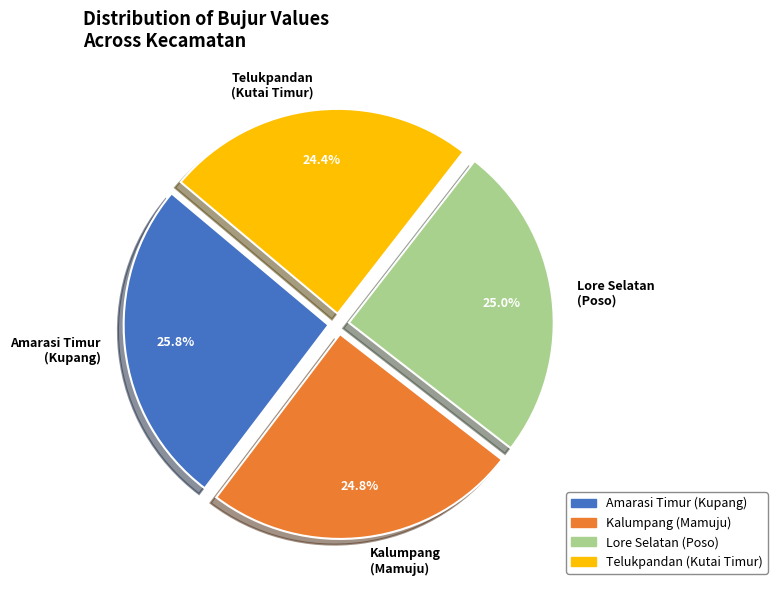

What is the ratio of the value at Telukpandan (Kutai Timur) to the value at Kalumpang (Mamuju)?

1.0